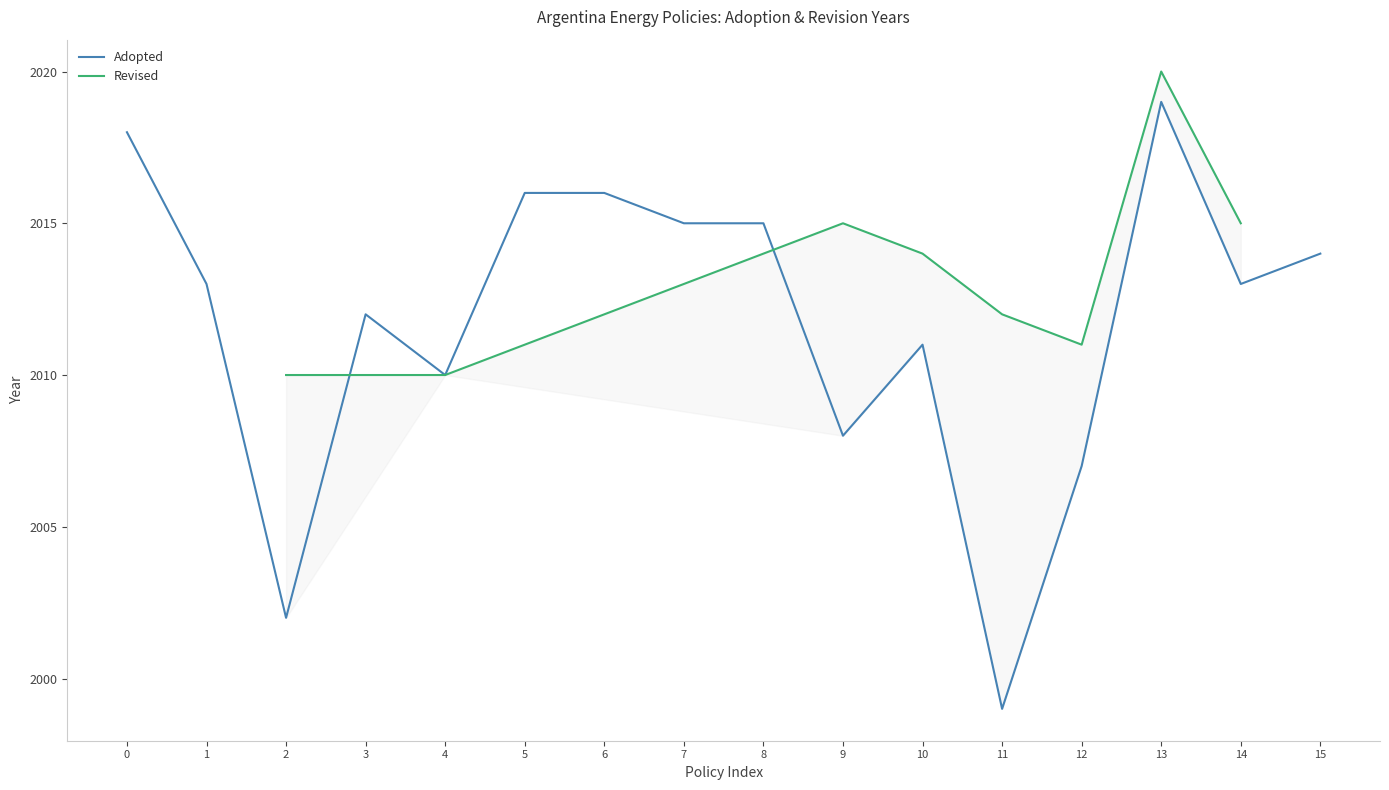

The value of Adopted at 10 is 1085. True or false?

False